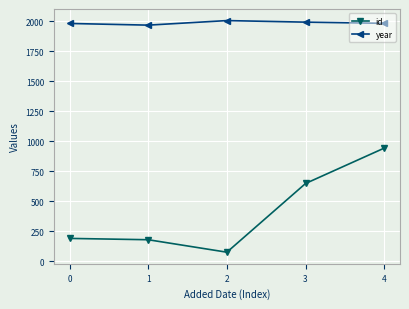

At which category is the sum across all series the highest?

4